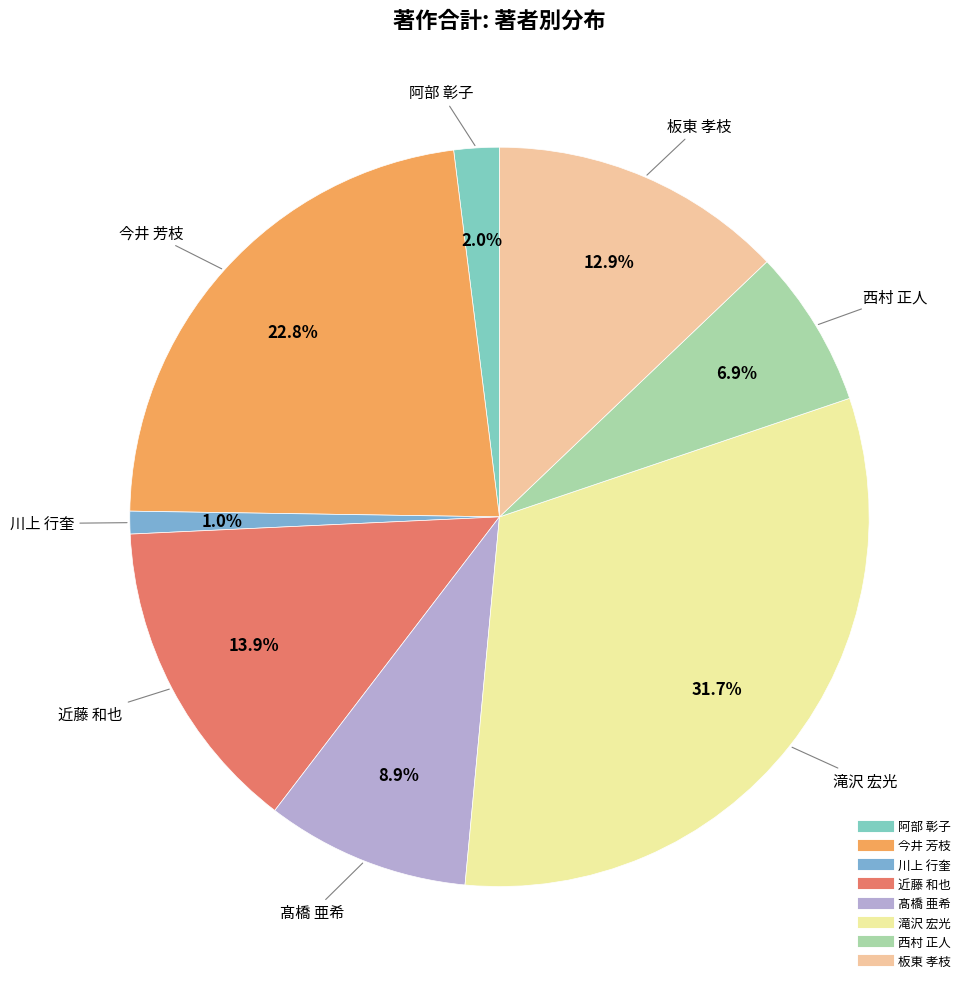

Does 今井 芳枝 account for over 50% of the chart?

No